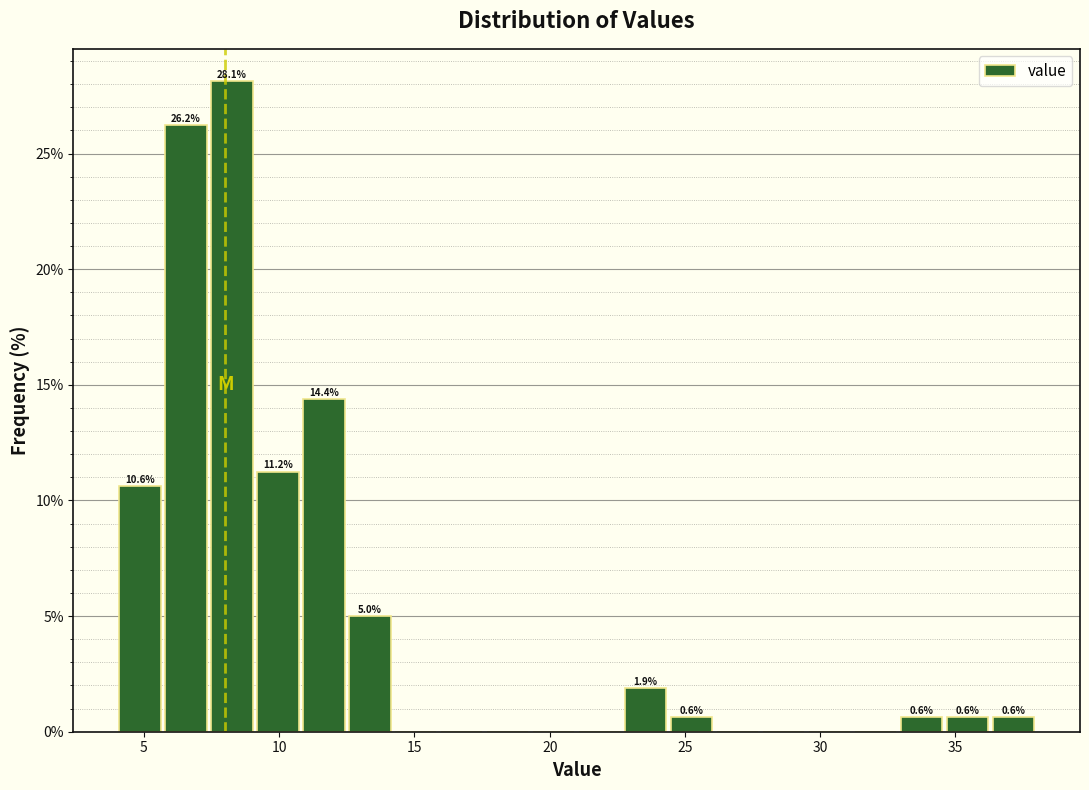

Read against the x-axis, roughly where is the centre of the tallest bar?

8.5